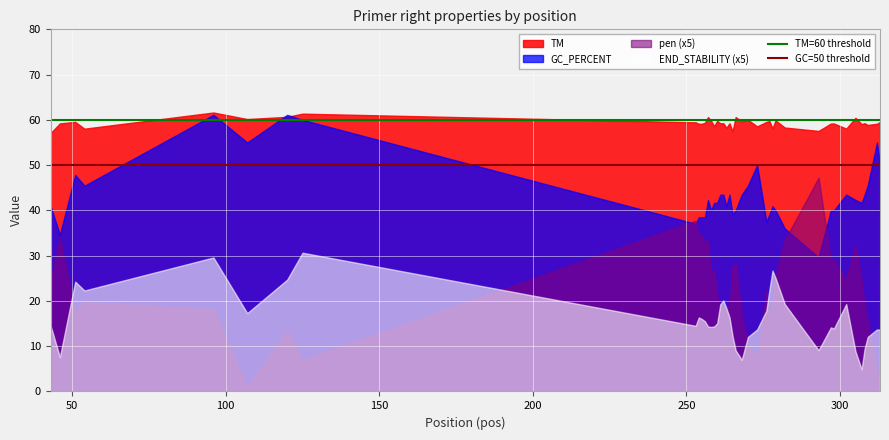

Which series has the largest range (max minus min)?

pen (x5)